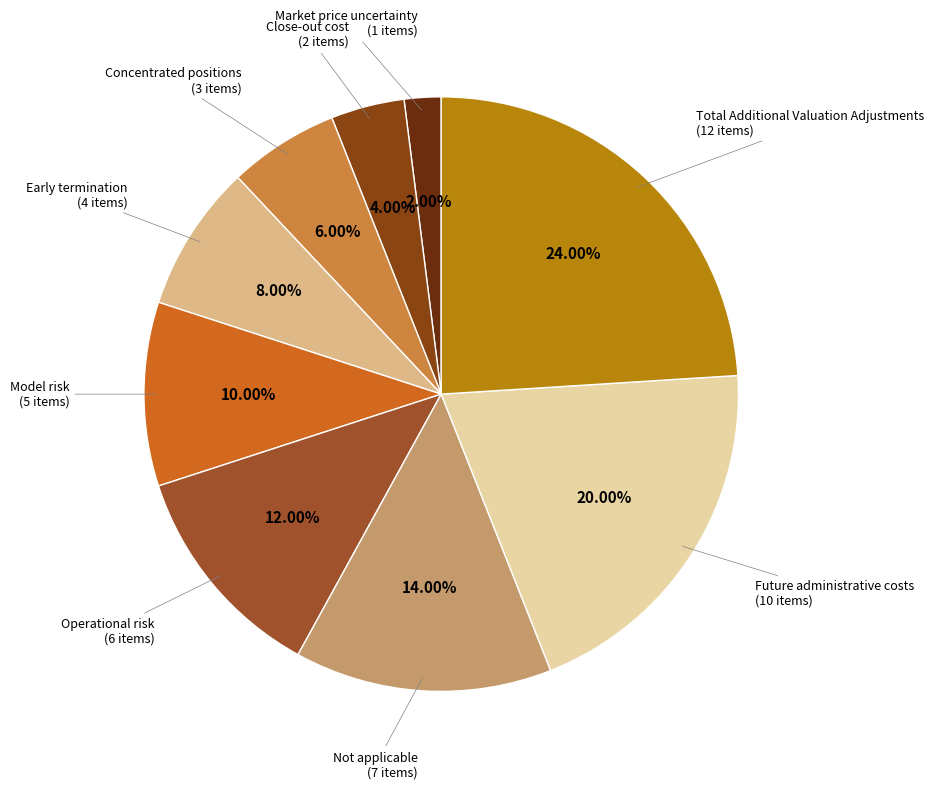

True or false: Early termination accounts for 8% of the total.

True